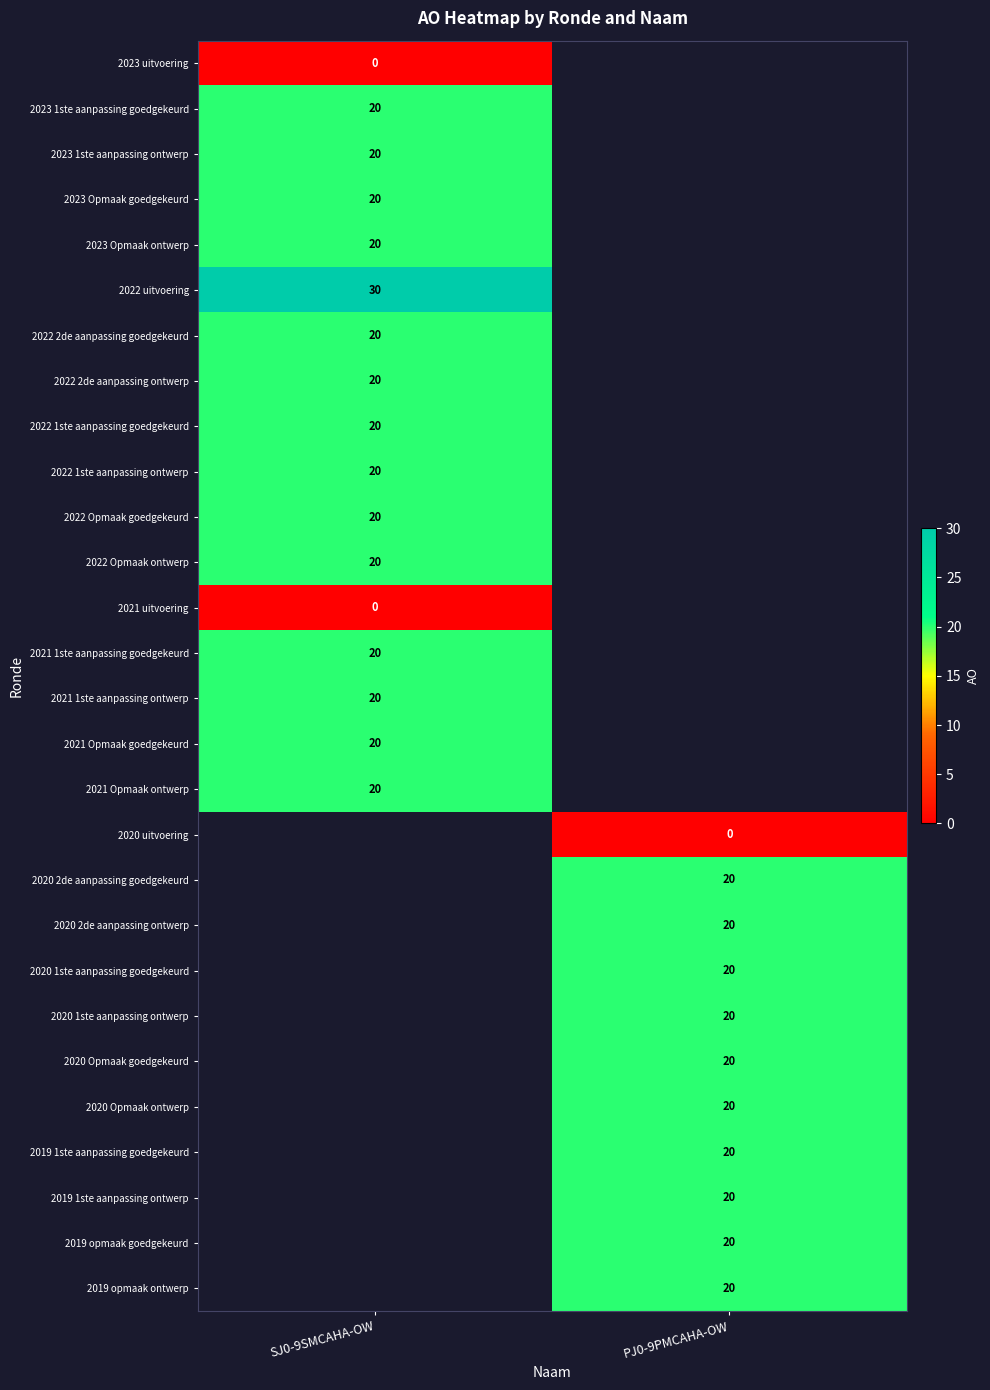

The value of 2020 1ste aanpassing ontwerp at PJ0-9PMCAHA-OW is 33. True or false?

False